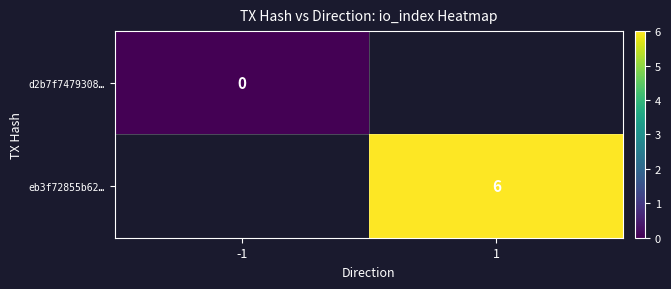

At how many categories does at least one series exceed 4?

1